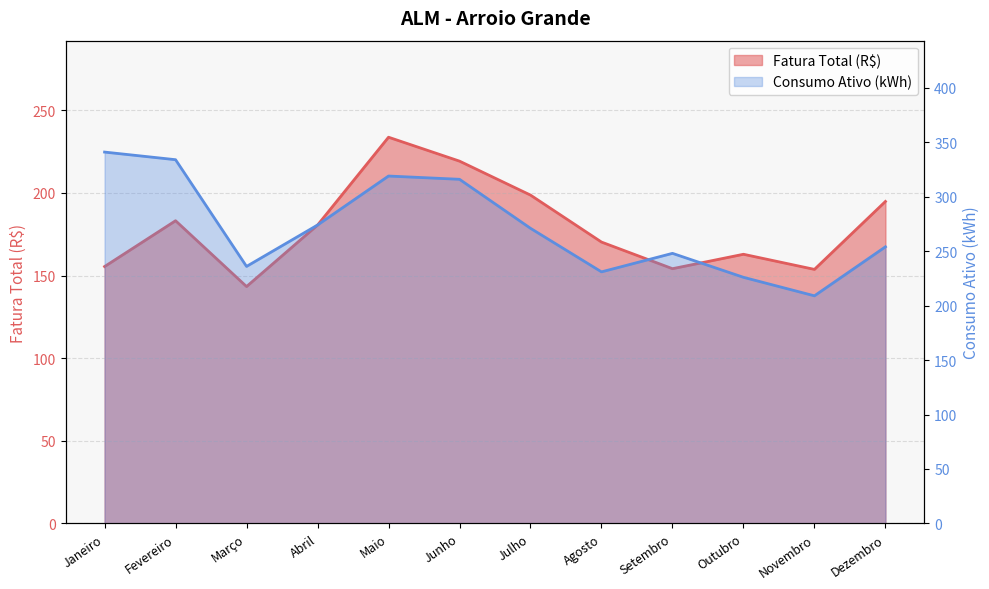

Count the number of data series in this chart.

2